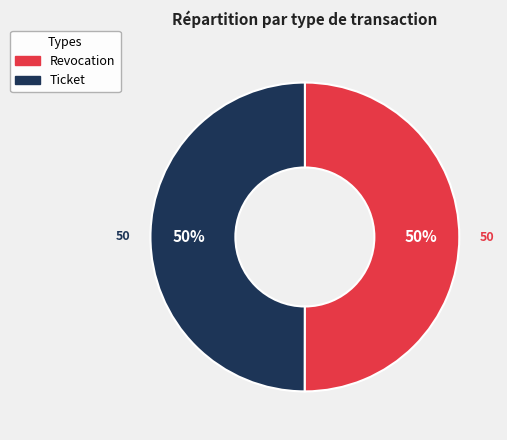

How many slices are in this pie chart?

2